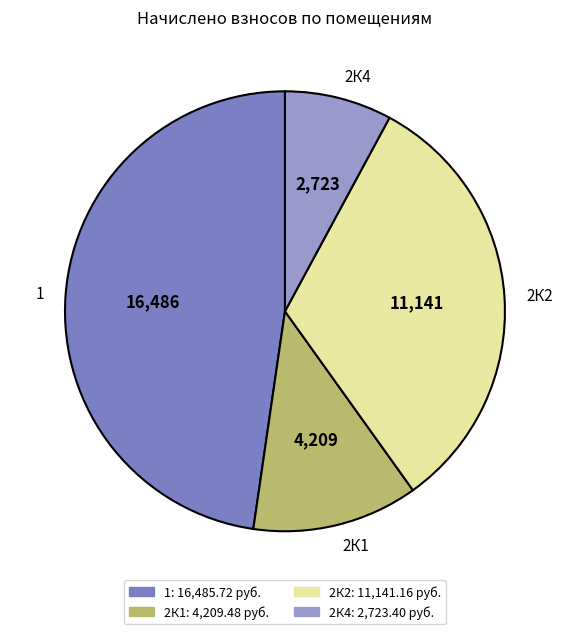

Which slice is the largest?

1